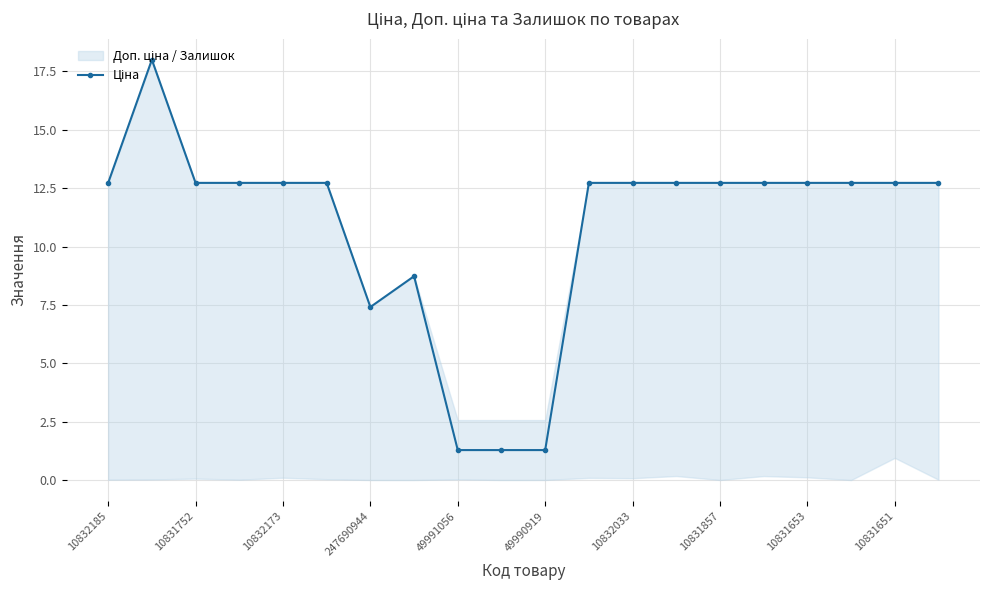

Is this an area chart (filled region under the line)?

No